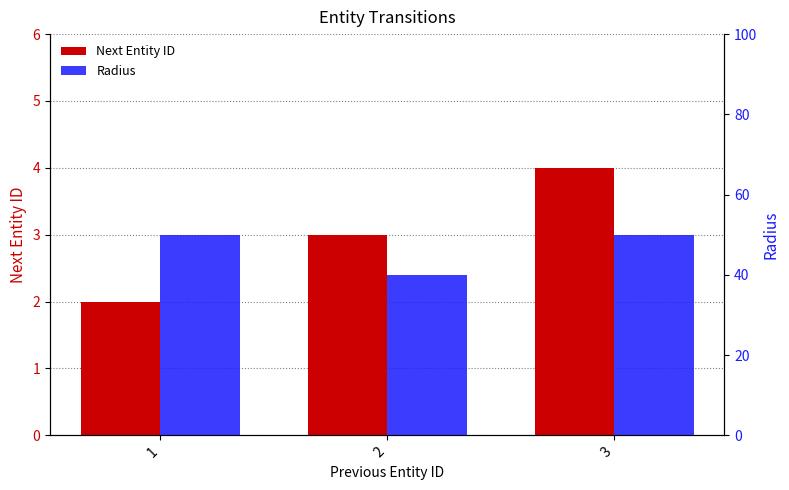

What is the difference between the highest and lowest values at 3?

46